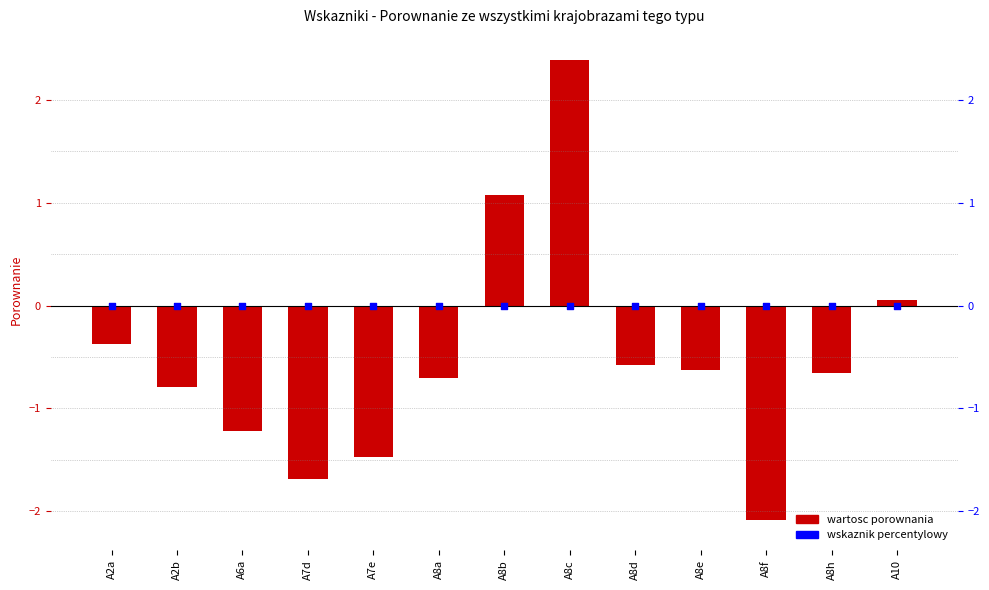

Which series contains the lowest Y value?

Comparison value